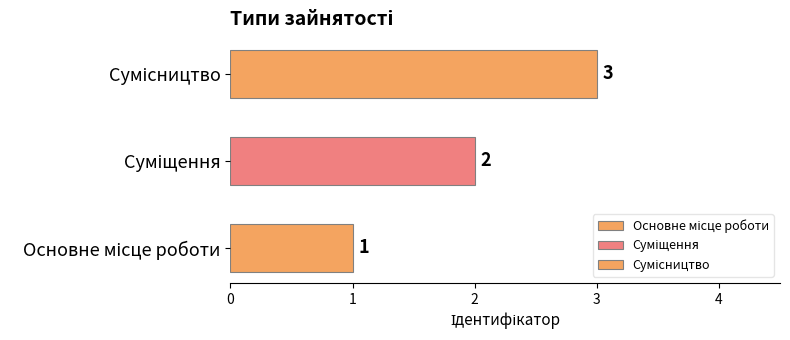

Rank the categories by value from highest to lowest.

Сумісництво, Суміщення, Основне місце роботи